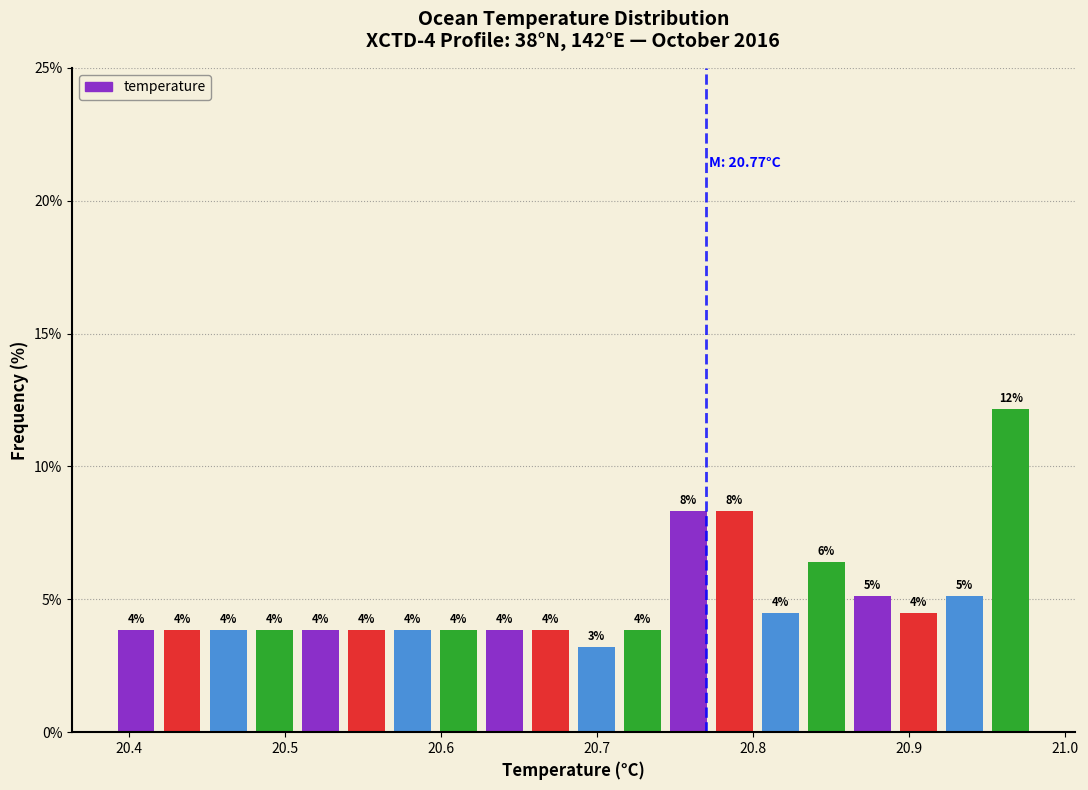

Read against the x-axis, roughly where is the centre of the tallest bar?

20.97